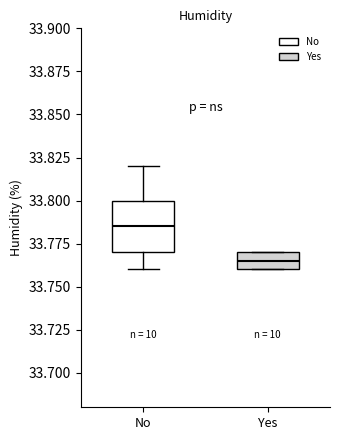

Reading left to right, transcribe this box plot: for each box, give where its median line is, the range the box spans, and where its two whiskers end, as read against the y-axis. The values are not printed on the chart, so give them approximately, as read against the axis.

No: median 33.785, box 33.770 to 33.800, whiskers 33.760 to 33.820
Yes: median 33.765, box 33.760 to 33.770, whiskers 33.760 to 33.770